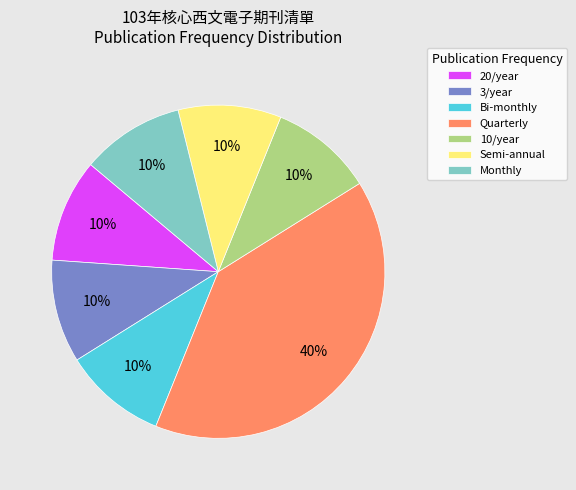

To the nearest percent, what portion does Monthly represent?

10%